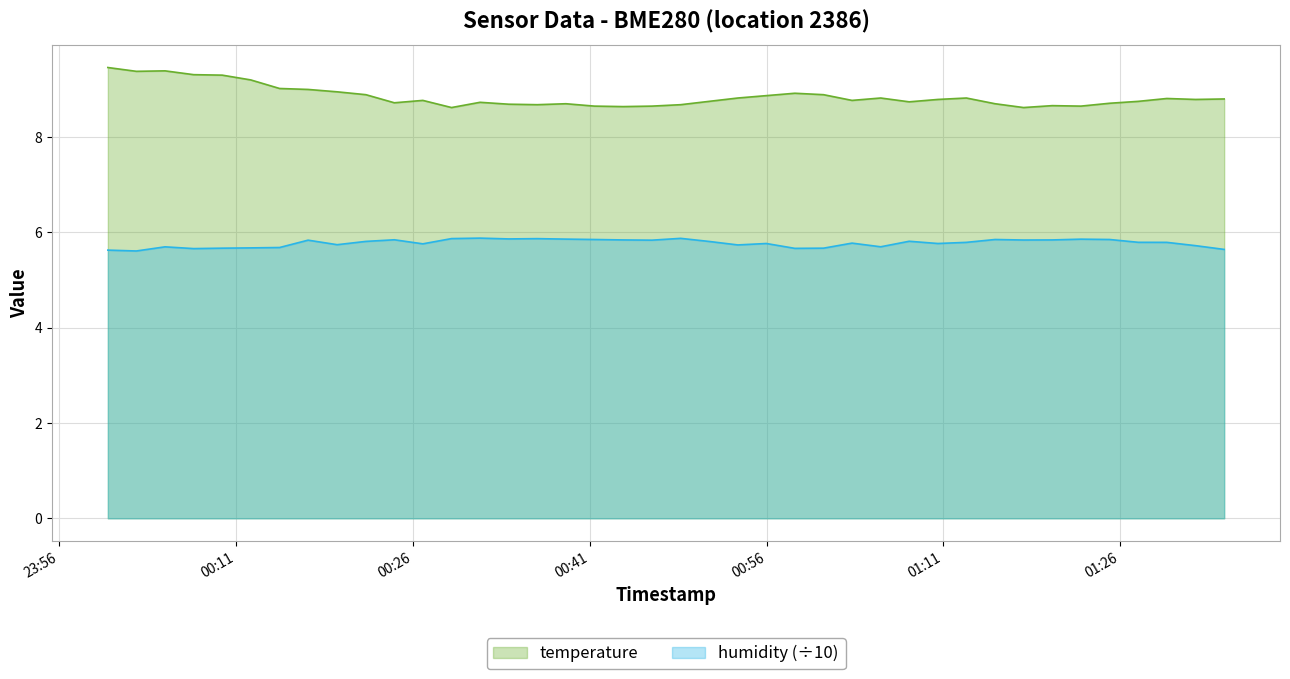

Which series has the largest total across all categories?

temperature